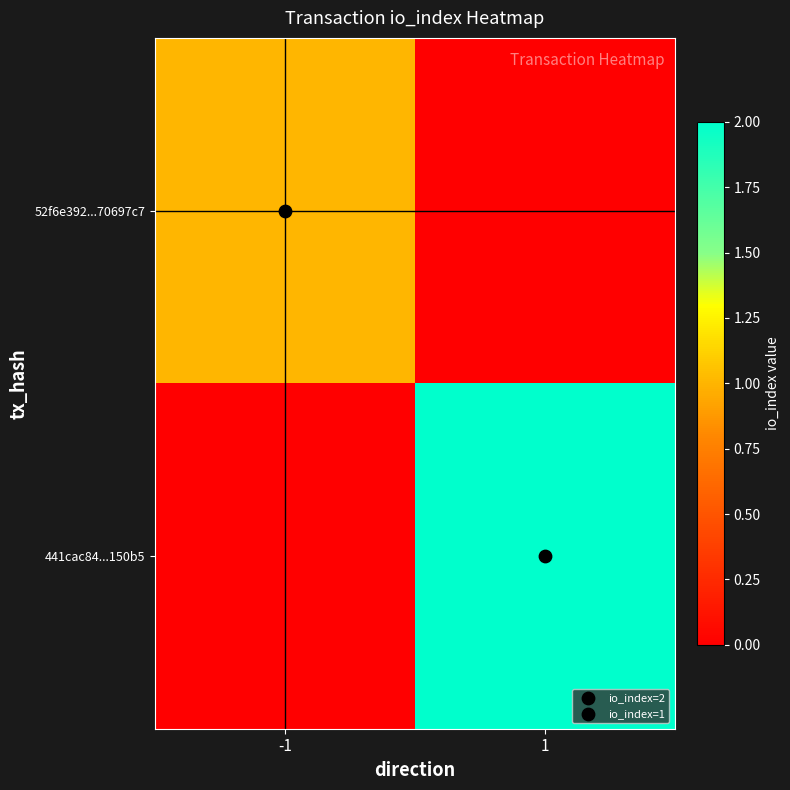

At which category is the sum across all series the highest?

1